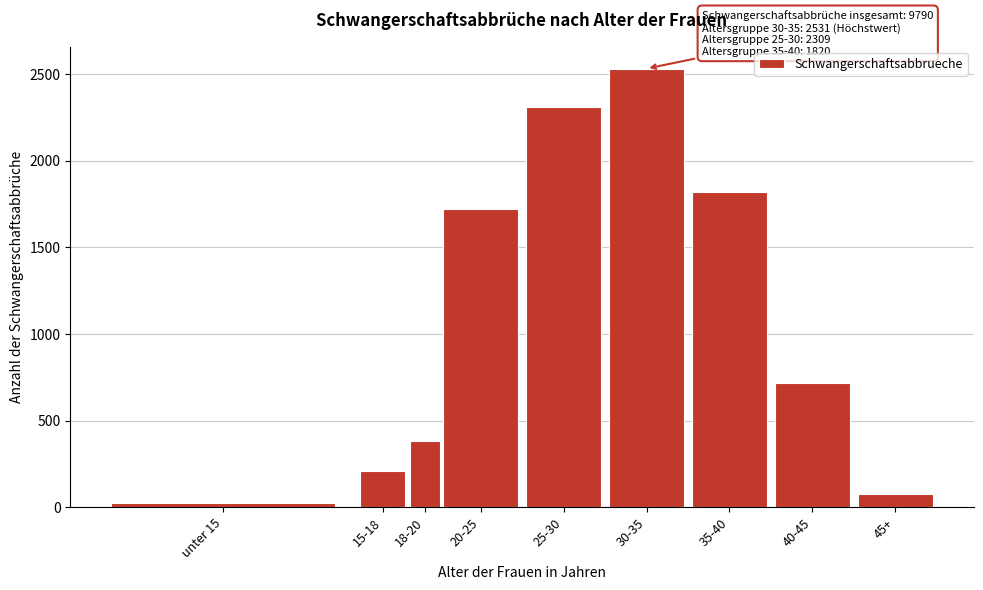

Reading left to right, transcribe all the data shown in this chart.

23	209	385	1721	2309	2531	1820	718	74